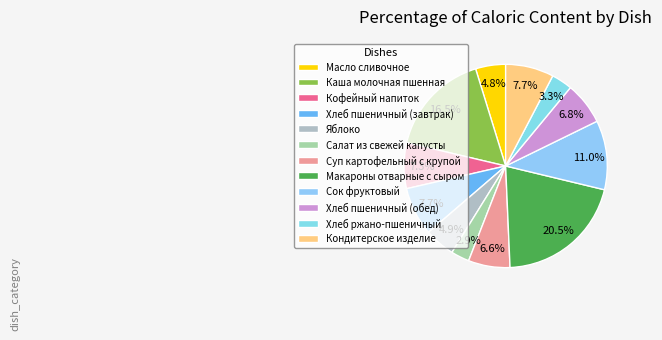

What is the change in value from Масло сливочное to Сок фруктовый?

+86.2